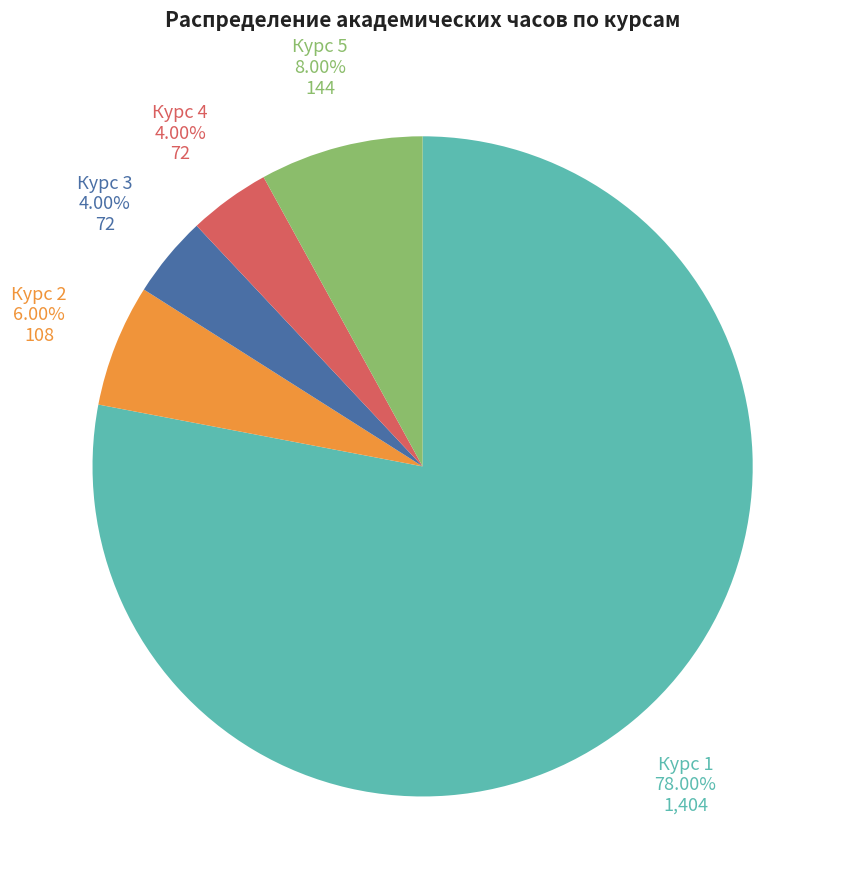

Does any single category account for the majority?

Yes